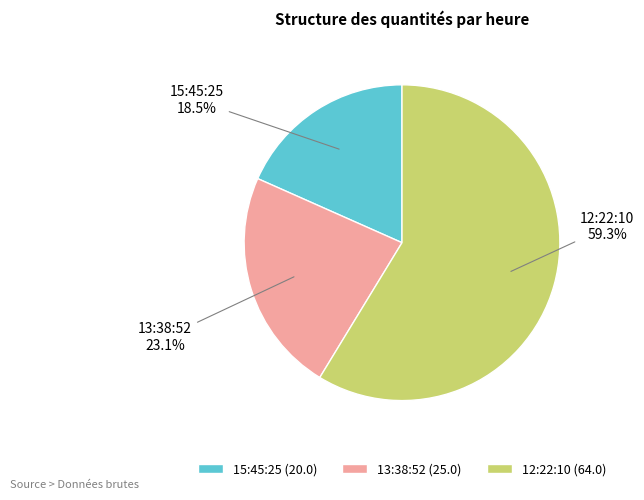

Count the number of slices in the pie.

3